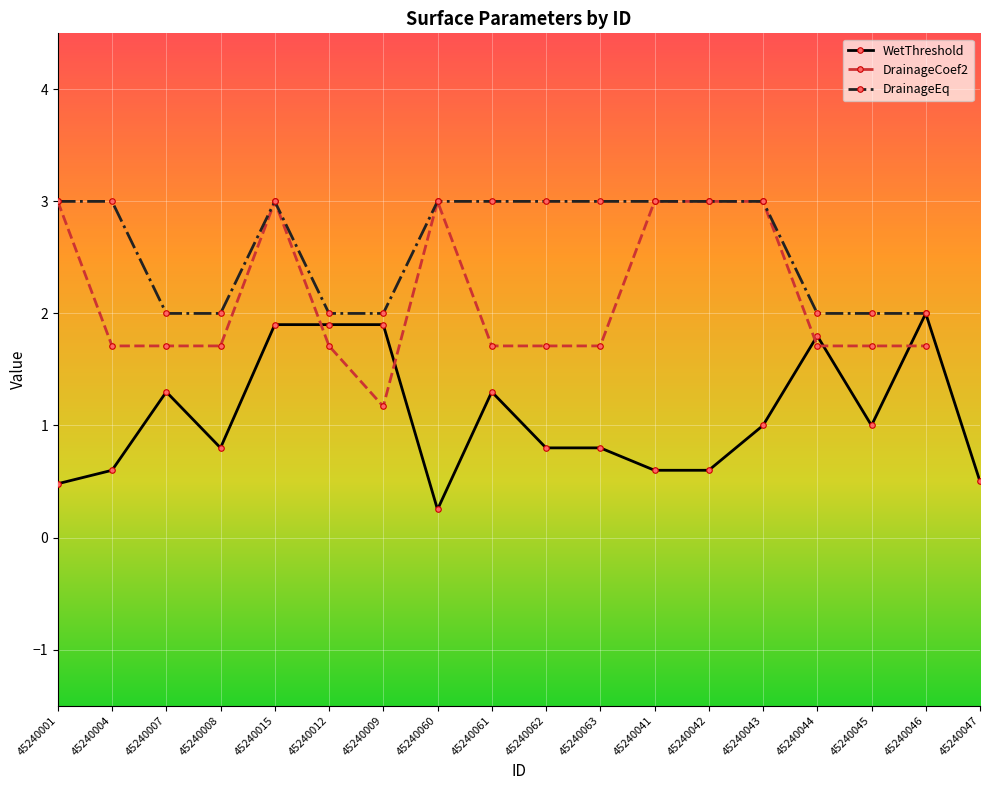

What is the minimum value shown in the chart?

0.2